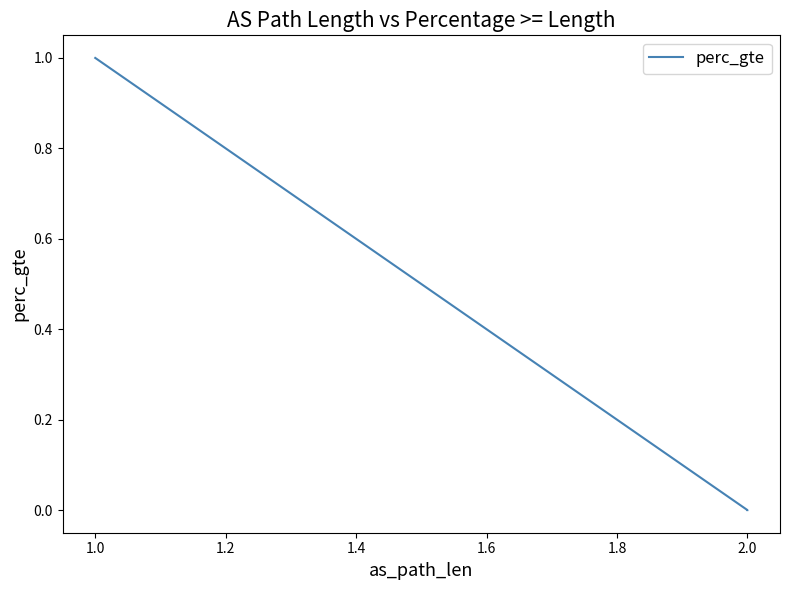

What is the difference between the maximum and minimum values?

1.0